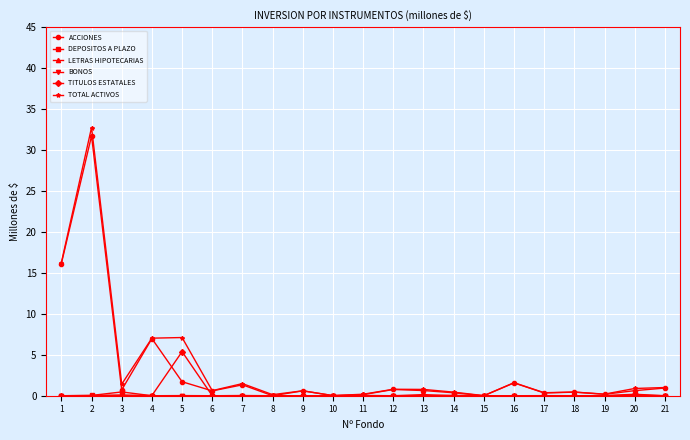

What is the difference between the highest and lowest values at 1?

16.3